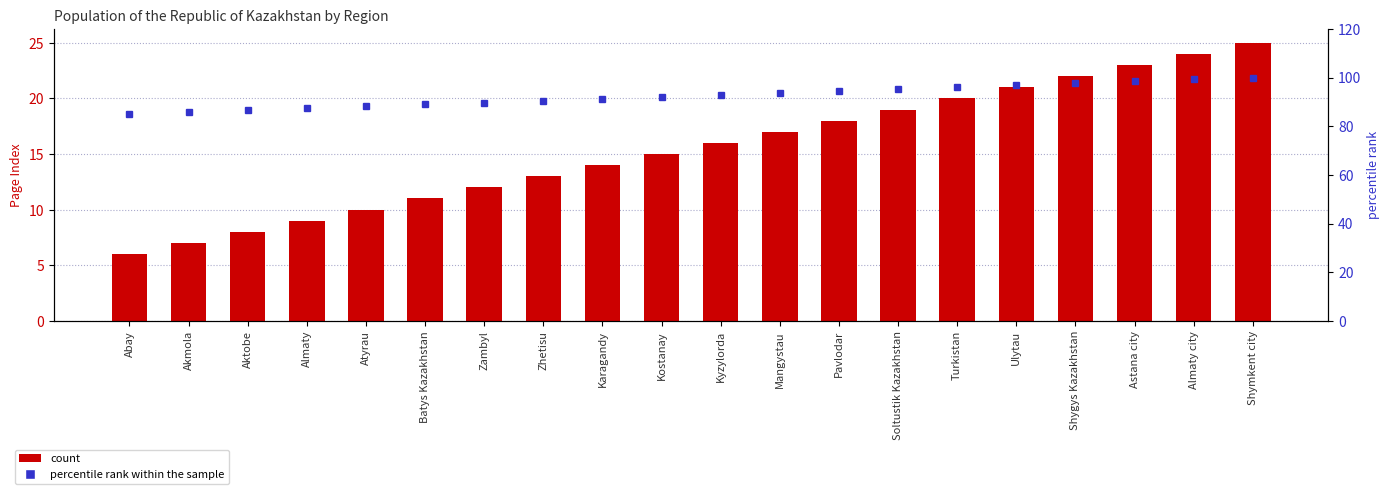

What is the difference between the maximum and second lowest values in the Page Index series?

18.0